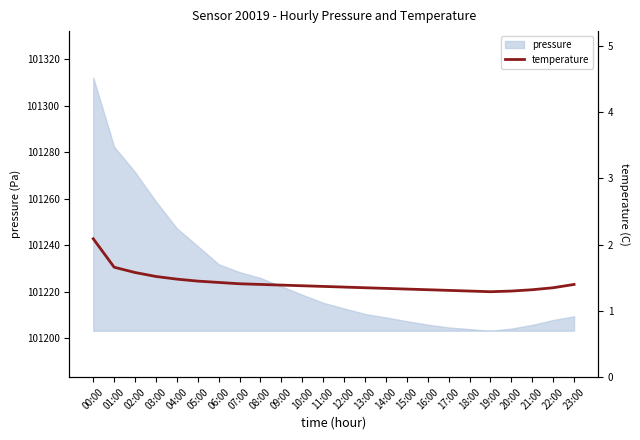

The pressure series shows 30520.8 at 16:00. True or false?

False